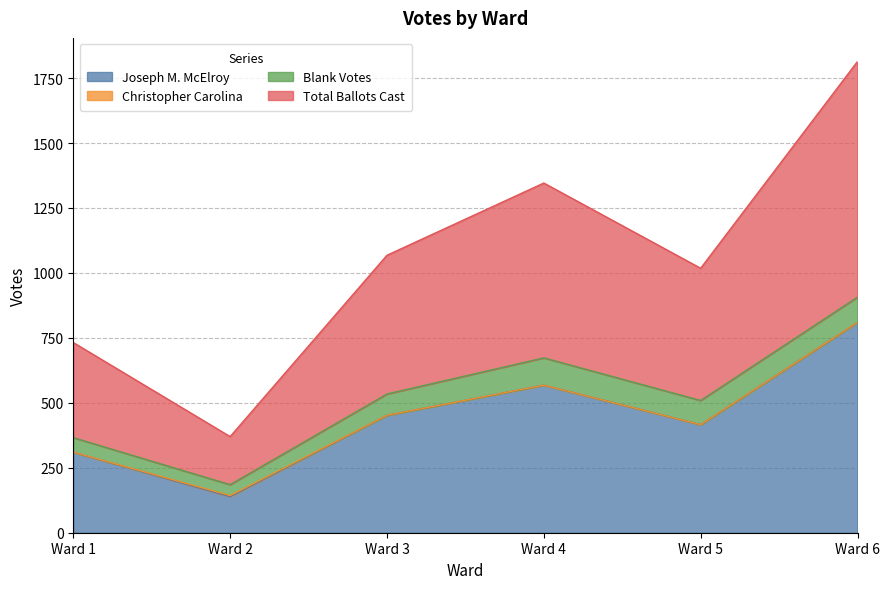

Between Ward 1 and Ward 5, which series saw the biggest shift?

Total Ballots Cast